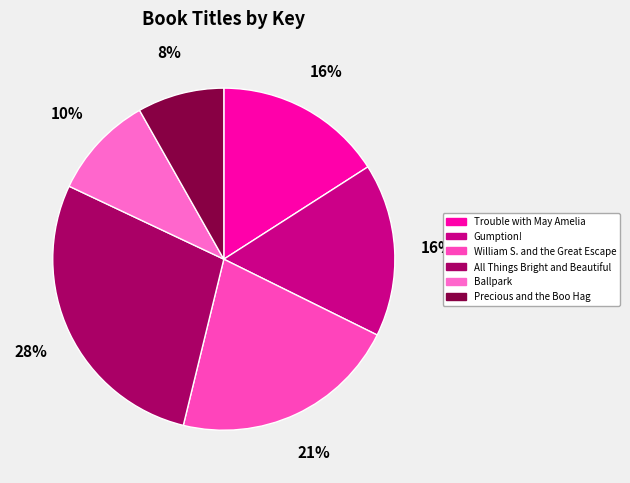

Which category has the biggest portion of the pie?

All Things Bright and Beautiful